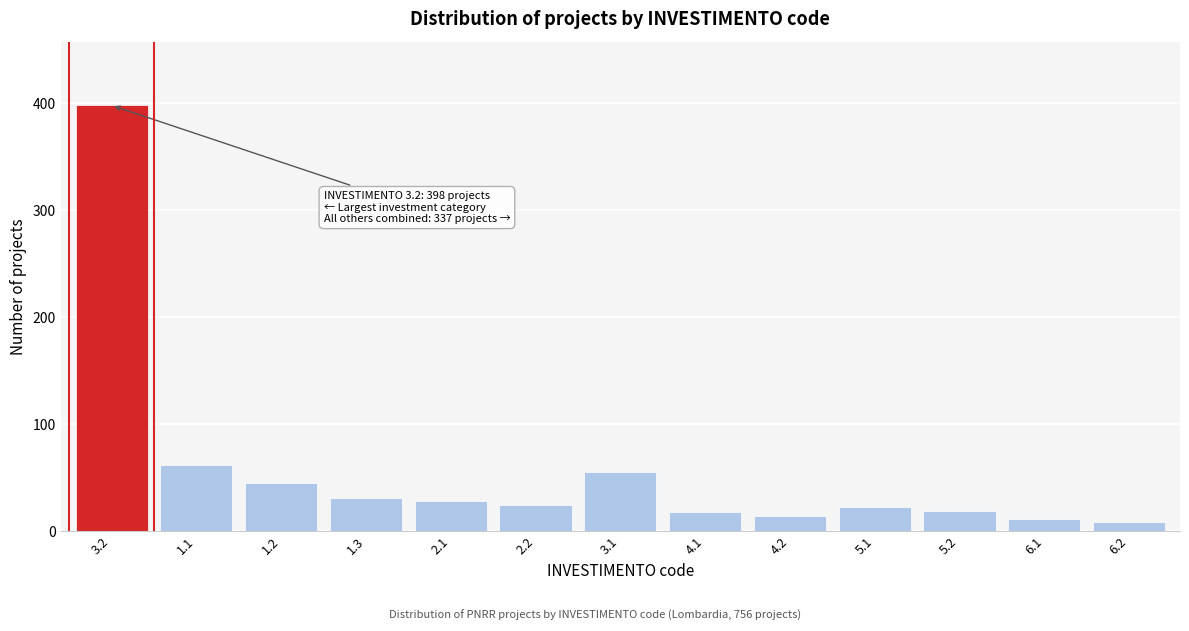

The value at 3.1 is 55. True or false?

True